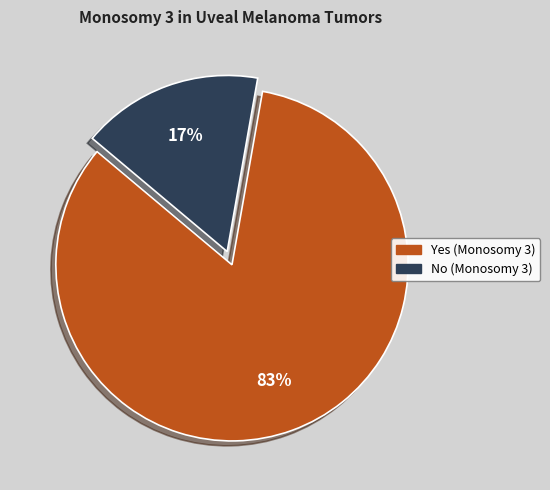

Rank the categories by value from highest to lowest.

Yes (Monosomy 3), No (Monosomy 3)